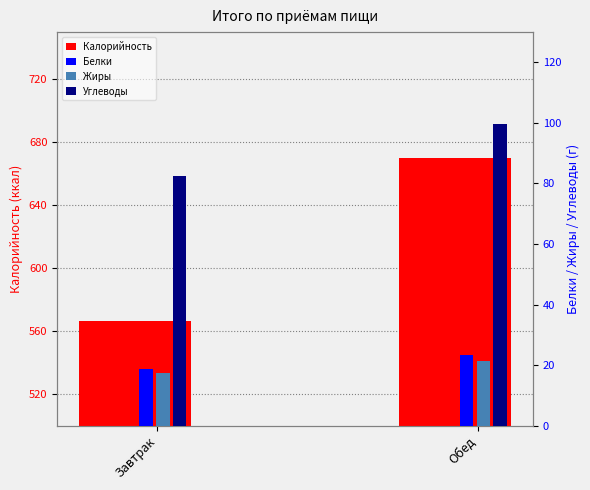

How many bars are there in each group?

4